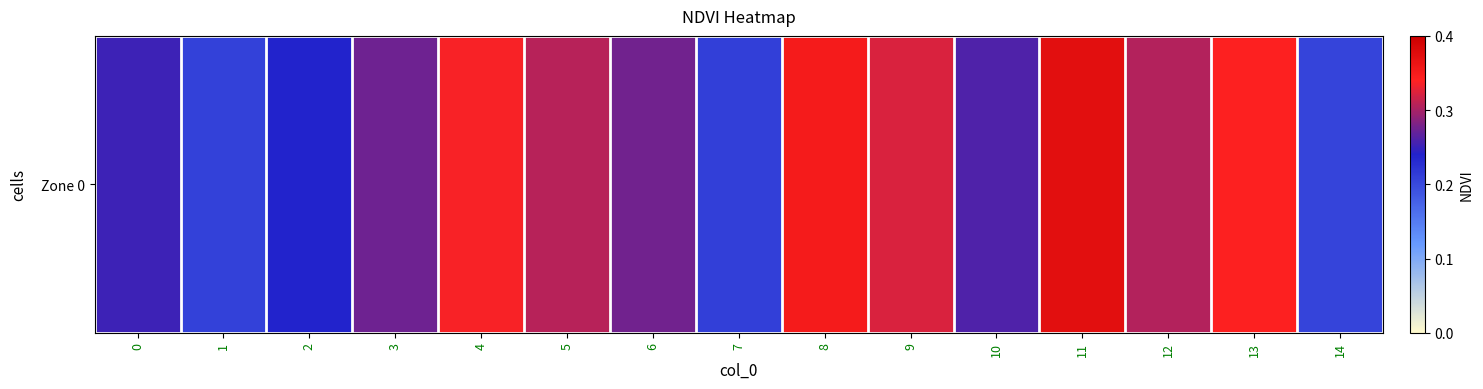

Rank the categories by value from lowest to highest.

14, 1, 7, 2, 0, 10, 3, 6, 12, 5, 9, 4, 13, 8, 11